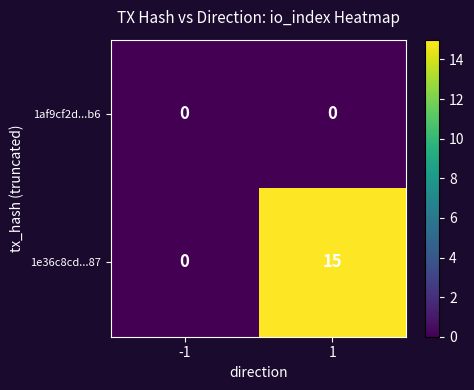

True or false: 1e36c8cd...87 has a value of 0 at -1.

True